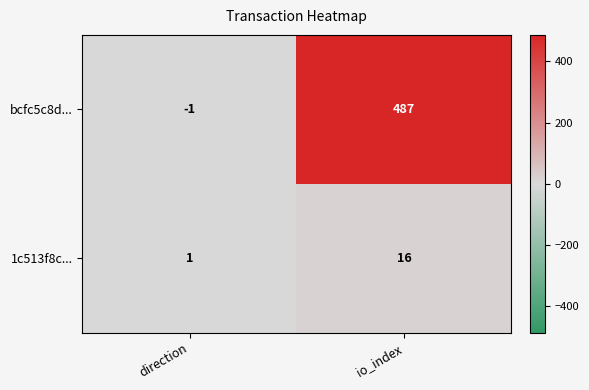

Reading left to right, extract all data points from this chart.

bcfc5c8d...: direction=-1	io_index=487
1c513f8c...: direction=1	io_index=16